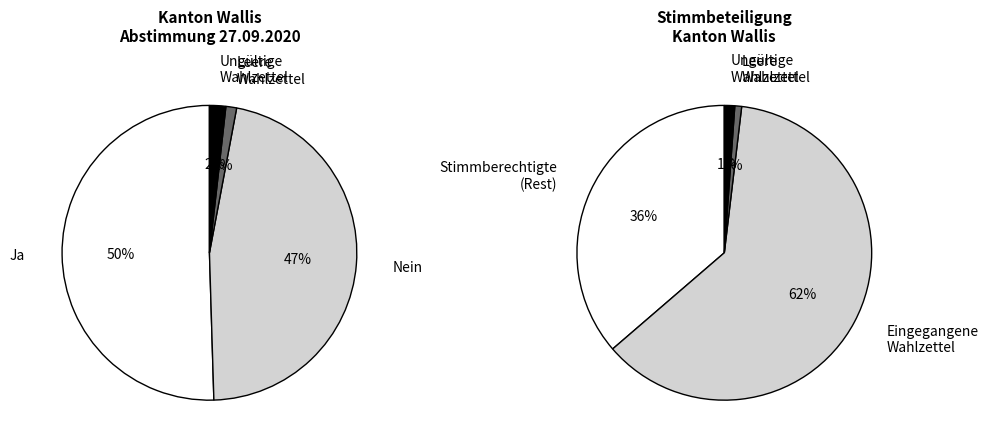

The 0 slice represents 39% of the pie. True or false?

False